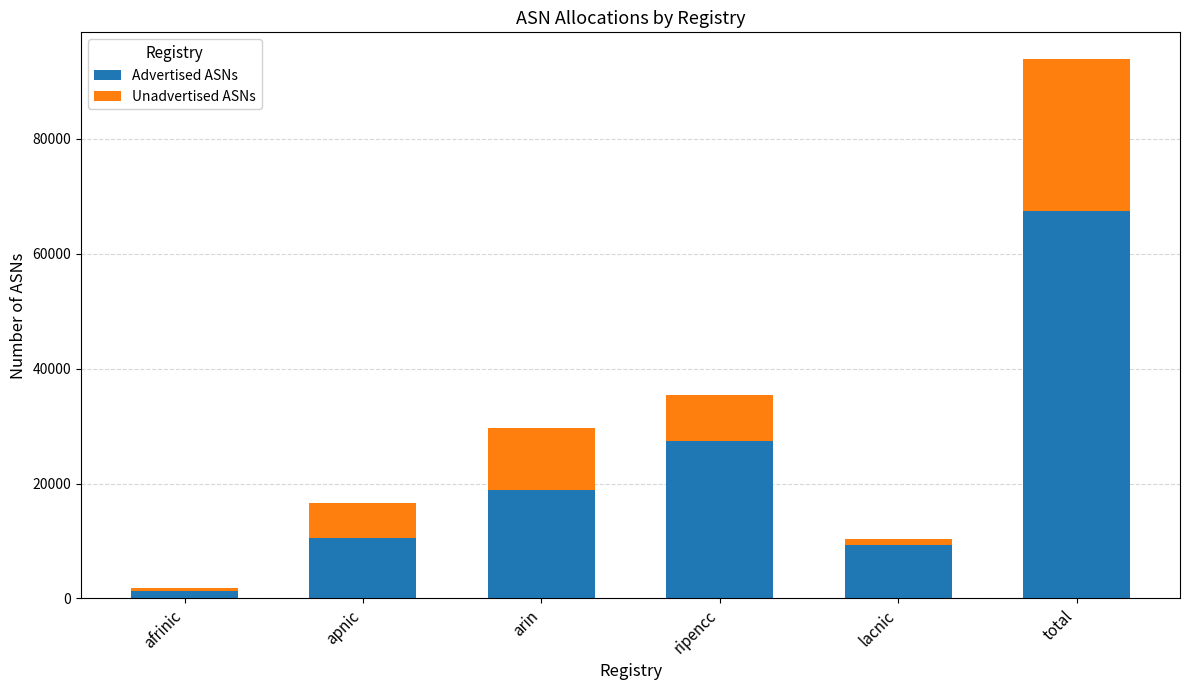

The value of Advertised ASNs at arin is 18951. True or false?

True